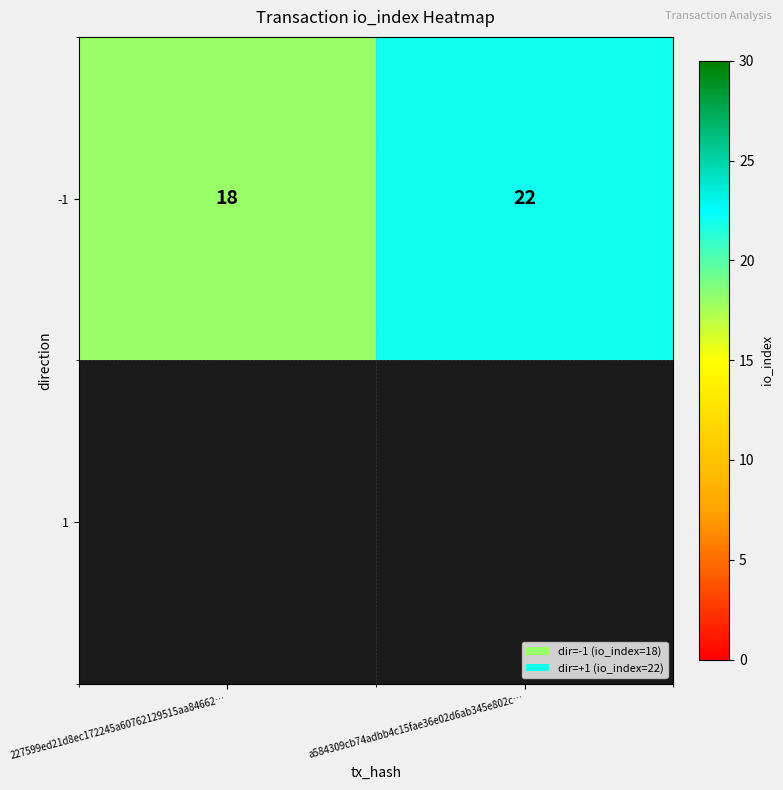

Reading left to right, transcribe all the data shown in this chart.

227599ed21d8ec172245a60762129515aa84662…=18	a584309cb74adbb4c15fae36e02d6ab345e802c…=22